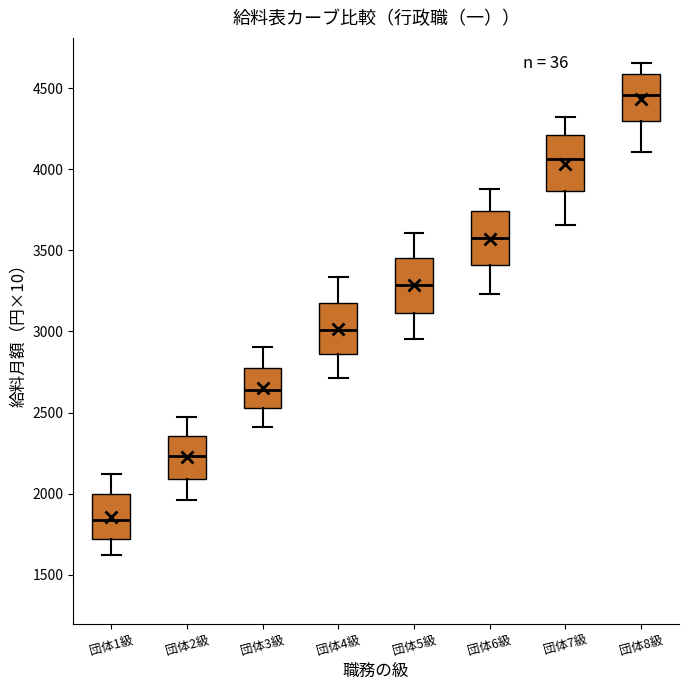

Reading left to right, transcribe this box plot: for each box, give where its median line is, the range the box spans, and where its two whiskers end, as read against the y-axis. The values are not printed on the chart, so give them approximately, as read against the axis.

団体1級: median 1850, box 1700 to 2000, whiskers 1600 to 2100
団体2級: median 2250, box 2100 to 2350, whiskers 1950 to 2500
団体3級: median 2650, box 2550 to 2800, whiskers 2400 to 2900
団体4級: median 3000, box 2850 to 3150, whiskers 2700 to 3350
団体5級: median 3300, box 3100 to 3450, whiskers 2950 to 3600
団体6級: median 3550, box 3400 to 3750, whiskers 3250 to 3900
団体7級: median 4050, box 3850 to 4200, whiskers 3650 to 4300
団体8級: median 4450, box 4300 to 4600, whiskers 4100 to 4650